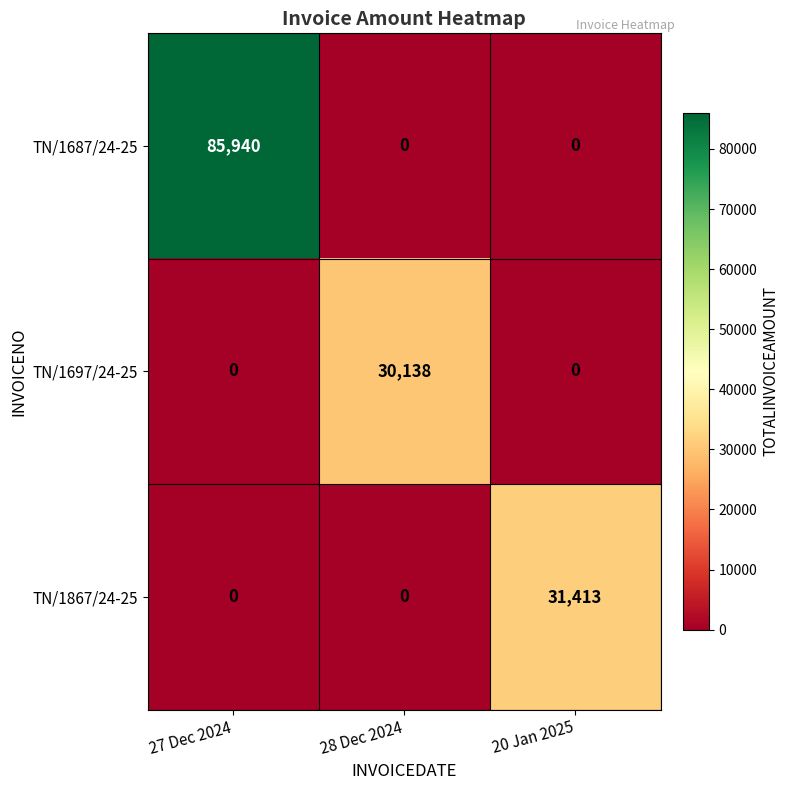

Count the number of data series in this chart.

3